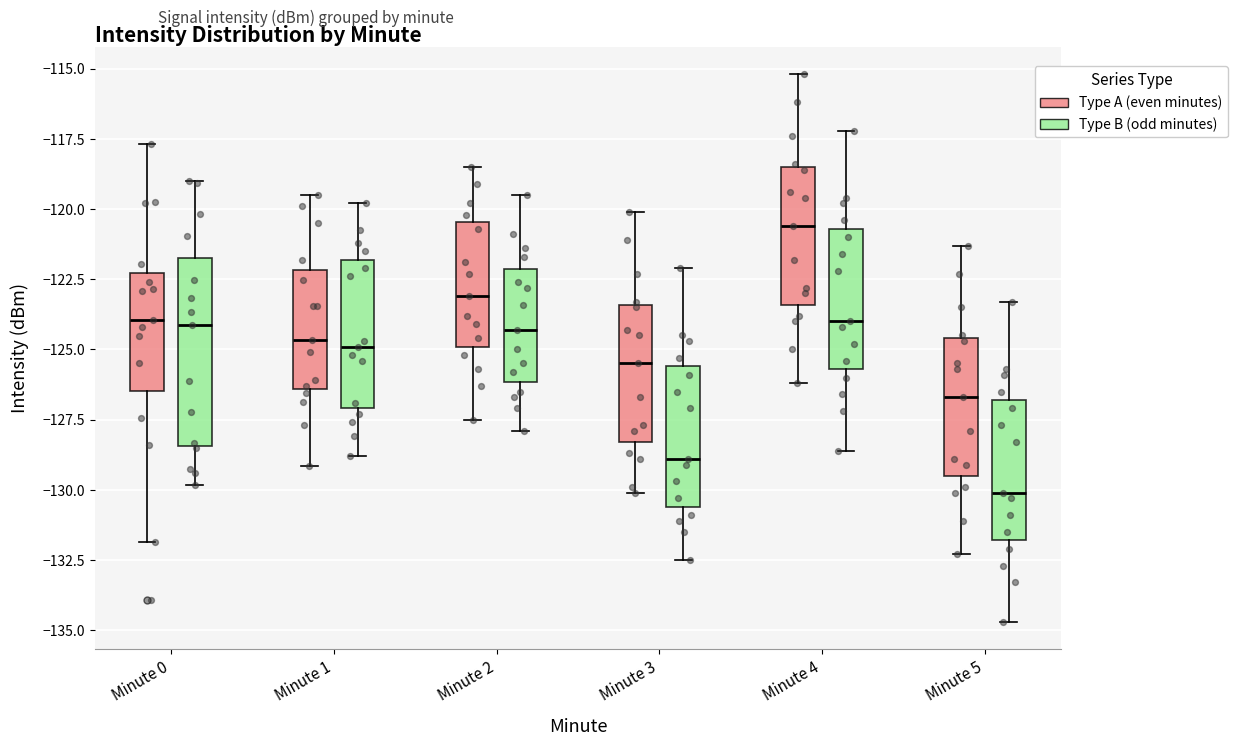

Where does the upper whisker of the box for Minute 0 (Type B (odd minutes)) end on the y-axis? The values are not printed on the chart, so give them approximately, as read against the axis.

-119.0